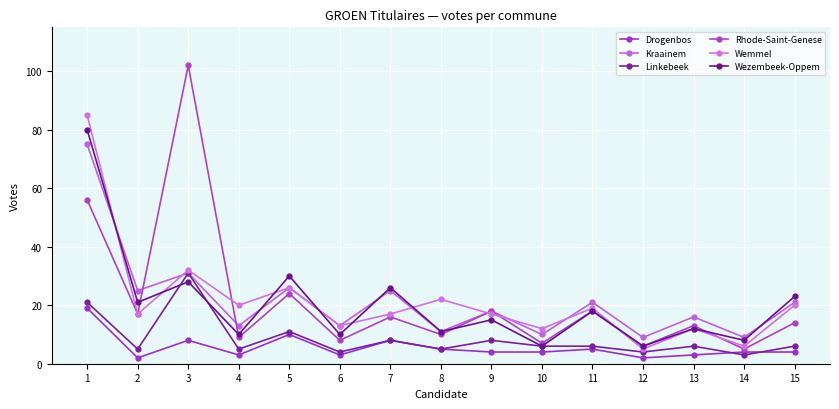

Rank the series at 12 from lowest to highest value.

Drogenbos, Linkebeek, Wemmel, Rhode-Saint-Genese, Wezembeek-Oppem, Kraainem